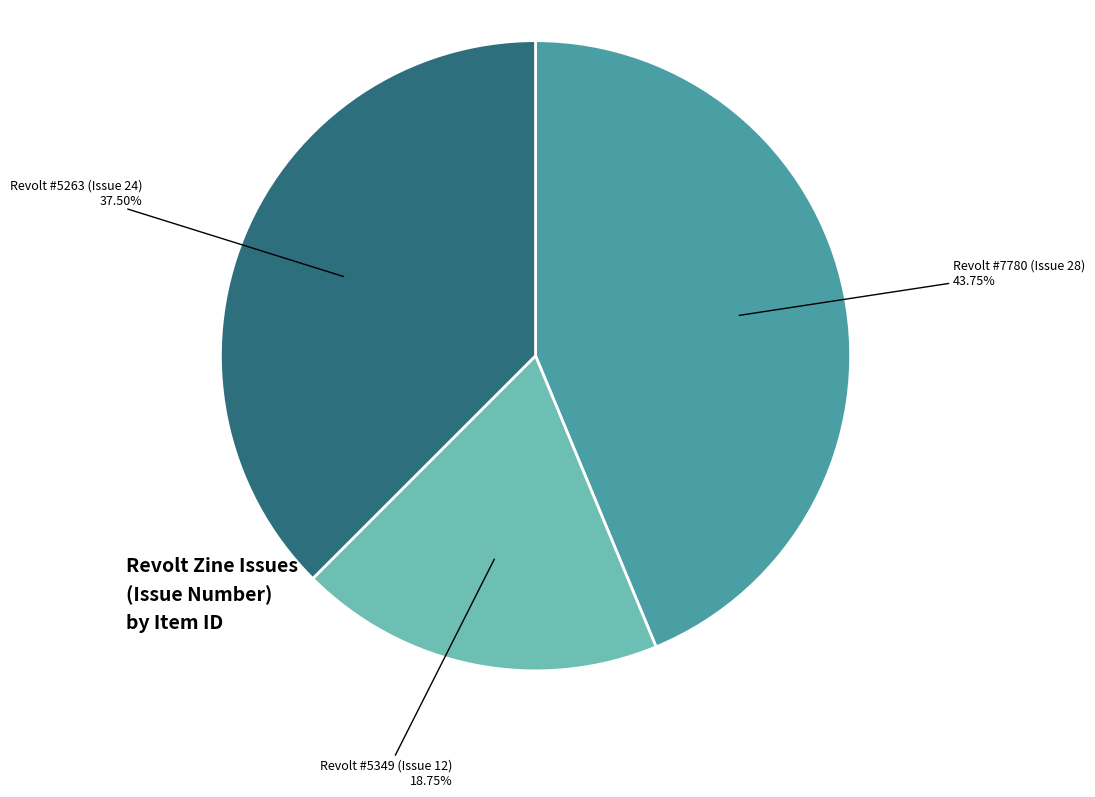

How many segments does this pie chart have?

3